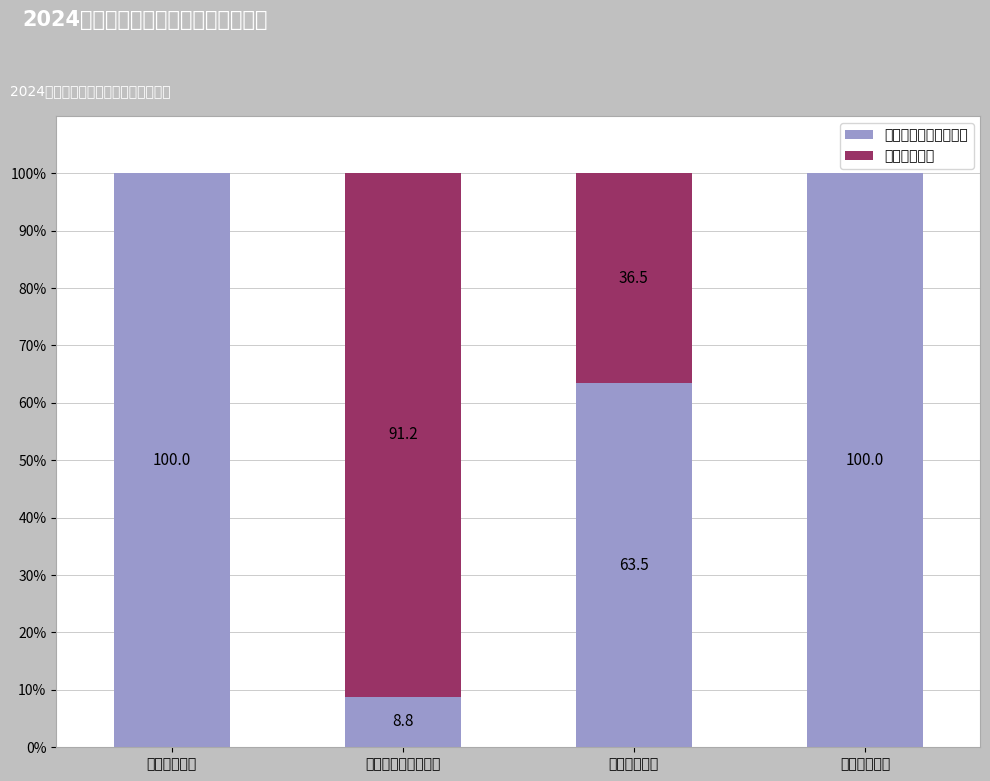

What is the average value of the 一般公共预算财政拨款 series?

68.1